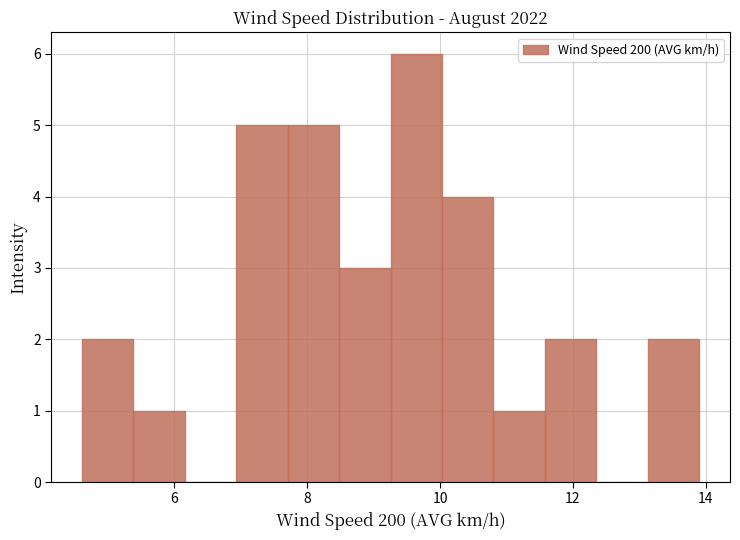

Around what value on the x-axis is the tallest bar? Give the approximate position of its centre, as read against the axis.

9.6